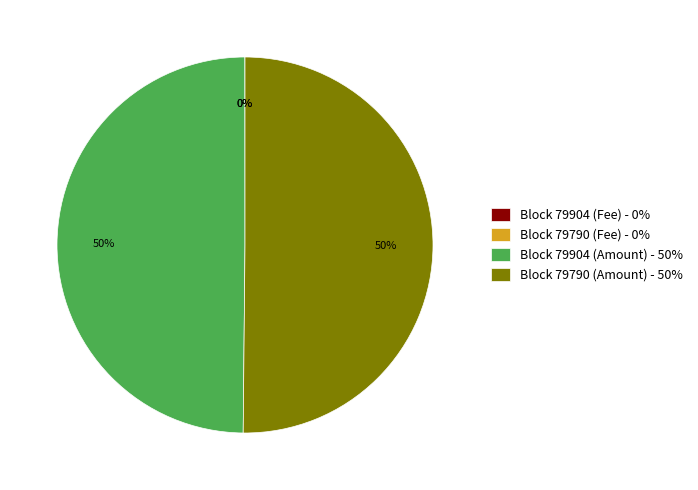

What percentage is the Block 79790 (Amount) - 50% slice, to the nearest percent?

50%